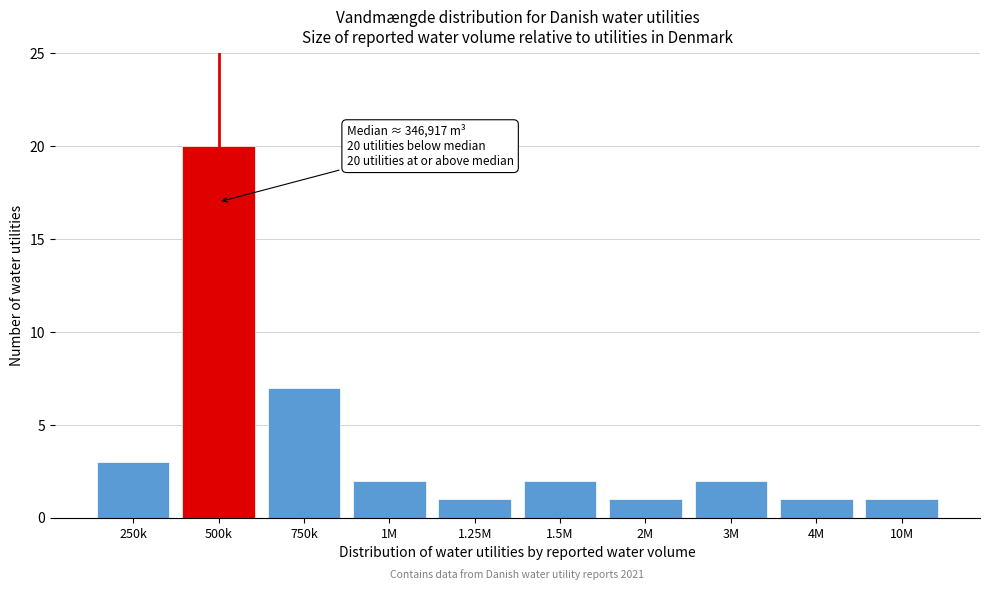

Reading left to right, list all the values displayed in this chart.

250k=3	500k=20	750k=7	1M=2	1.25M=1	1.5M=2	2M=1	3M=2	4M=1	10M=1